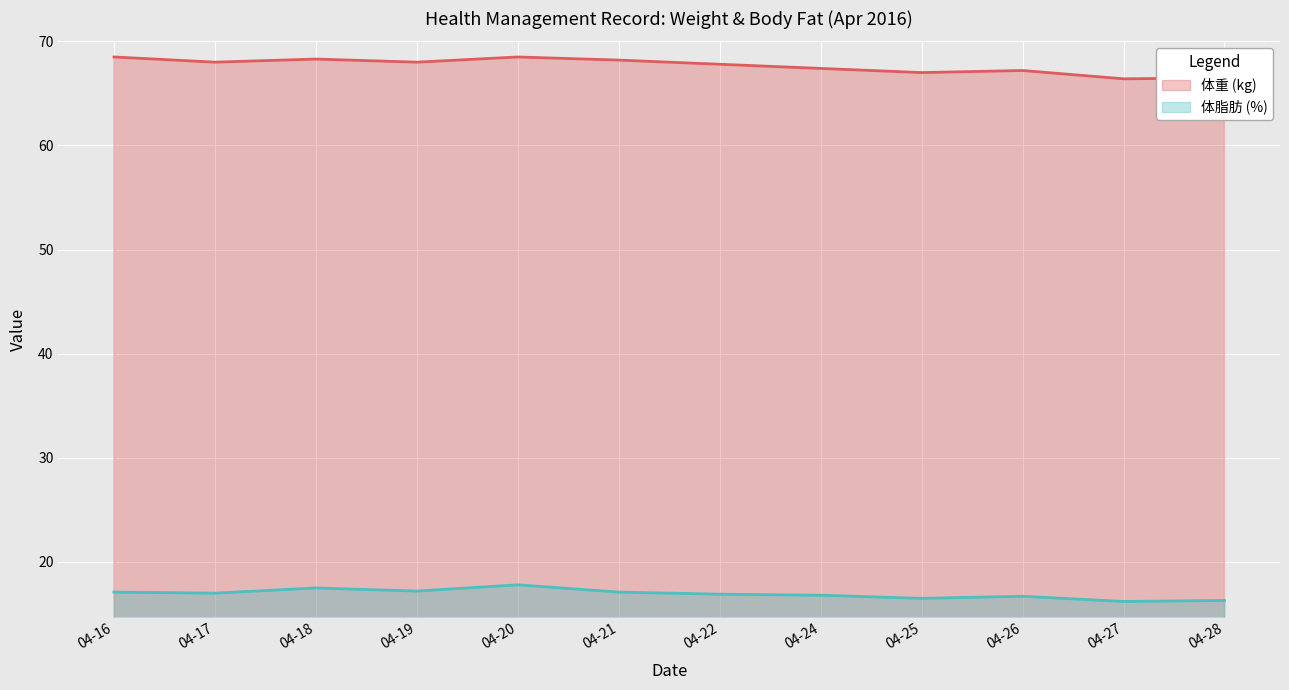

Rank the series by their average value, from lowest to highest.

体脂肪 (%), 体重 (kg)